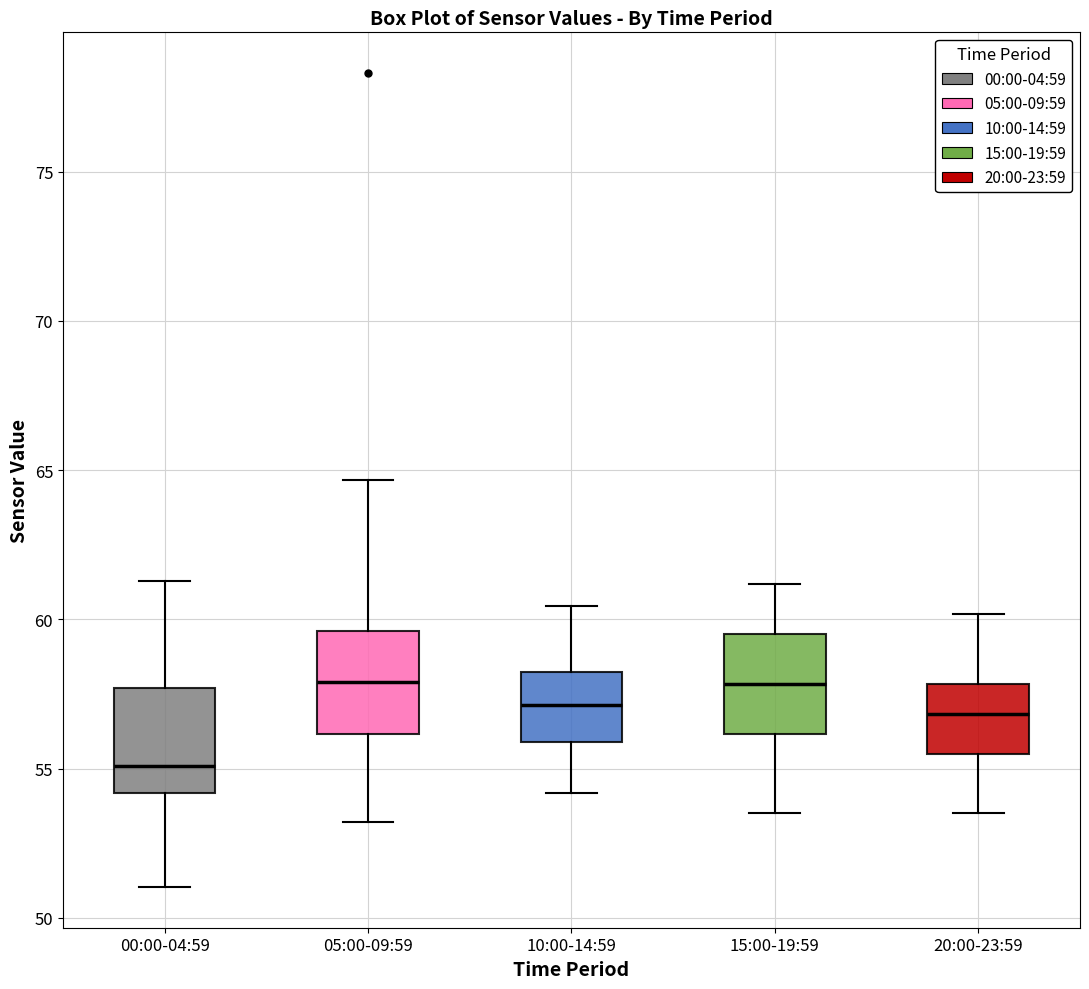

Reading left to right, transcribe this box plot: for each box, give where its median line is, the range the box spans, and where its two whiskers end, as read against the y-axis. The values are not printed on the chart, so give them approximately, as read against the axis.

00:00-04:59: median 55.0, box 54.0 to 57.5, whiskers 51.0 to 61.5
05:00-09:59: median 58.0, box 56.0 to 59.5, whiskers 53.0 to 64.5
10:00-14:59: median 57.0, box 56.0 to 58.0, whiskers 54.0 to 60.5
15:00-19:59: median 58.0, box 56.0 to 59.5, whiskers 53.5 to 61.0
20:00-23:59: median 57.0, box 55.5 to 58.0, whiskers 53.5 to 60.0